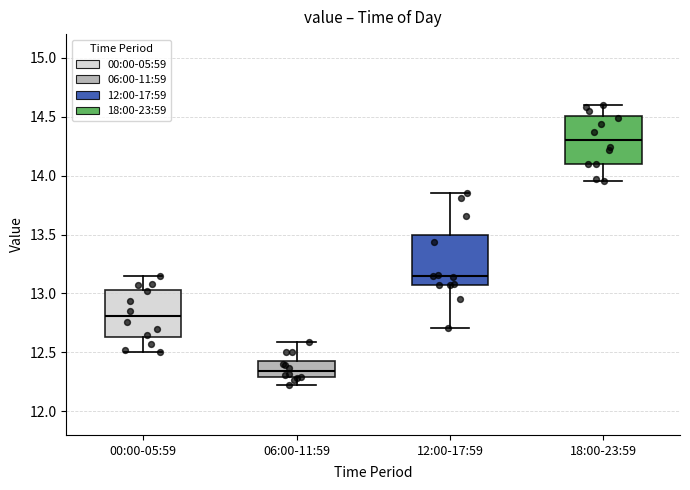

Reading left to right, read every box against the y-axis: the position of its median line, the range the box covers, and the ends of its whiskers. The values are not printed on the chart, so give them approximately, as read against the axis.

00:00-05:59: median 12.80, box 12.65 to 13.05, whiskers 12.50 to 13.15
06:00-11:59: median 12.35, box 12.30 to 12.45, whiskers 12.20 to 12.60
12:00-17:59: median 13.15, box 13.05 to 13.50, whiskers 12.70 to 13.85
18:00-23:59: median 14.30, box 14.10 to 14.50, whiskers 13.95 to 14.60